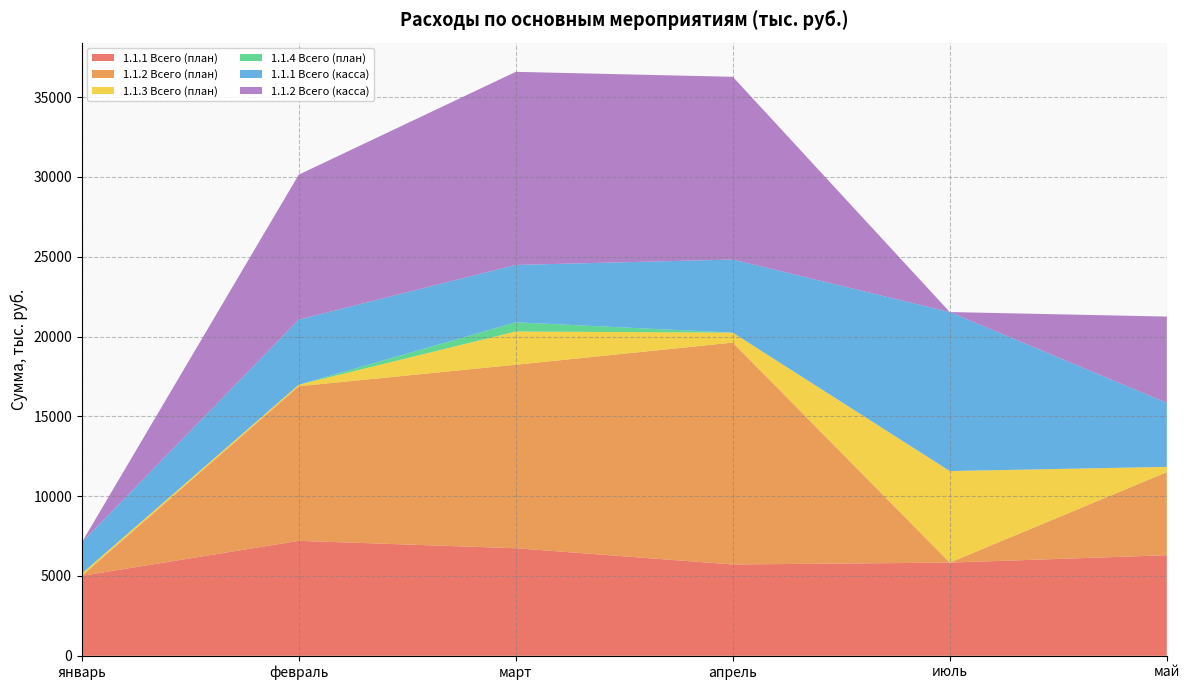

Reading left to right, transcribe all the data shown in this chart.

1.1.1 Всего (план): 5009.2	7202.2	6738.3	5721.5	5837.3	6300.2
1.1.2 Всего (план): 0.0	9686.9	11495.7	13902.5	0.0	5205.3
1.1.3 Всего (план): 139.3	95.5	2083.6	620.5	5736.1	332.0
1.1.4 Всего (план): 0.0	0.0	576.3	0.0	0.0	0.0
1.1.1 Всего (касса): 1954.2	4077.0	3595.1	4581.1	9962.8	4011.4
1.1.2 Всего (касса): 0.0	9082.7	12098.0	11450.0	0.0	5404.4